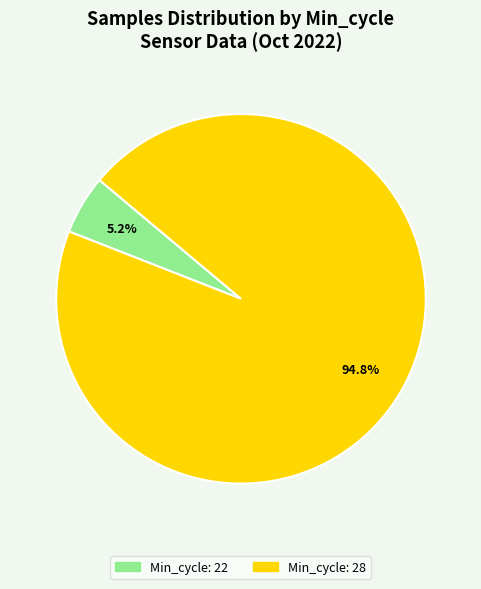

Does any single category account for the majority?

Yes